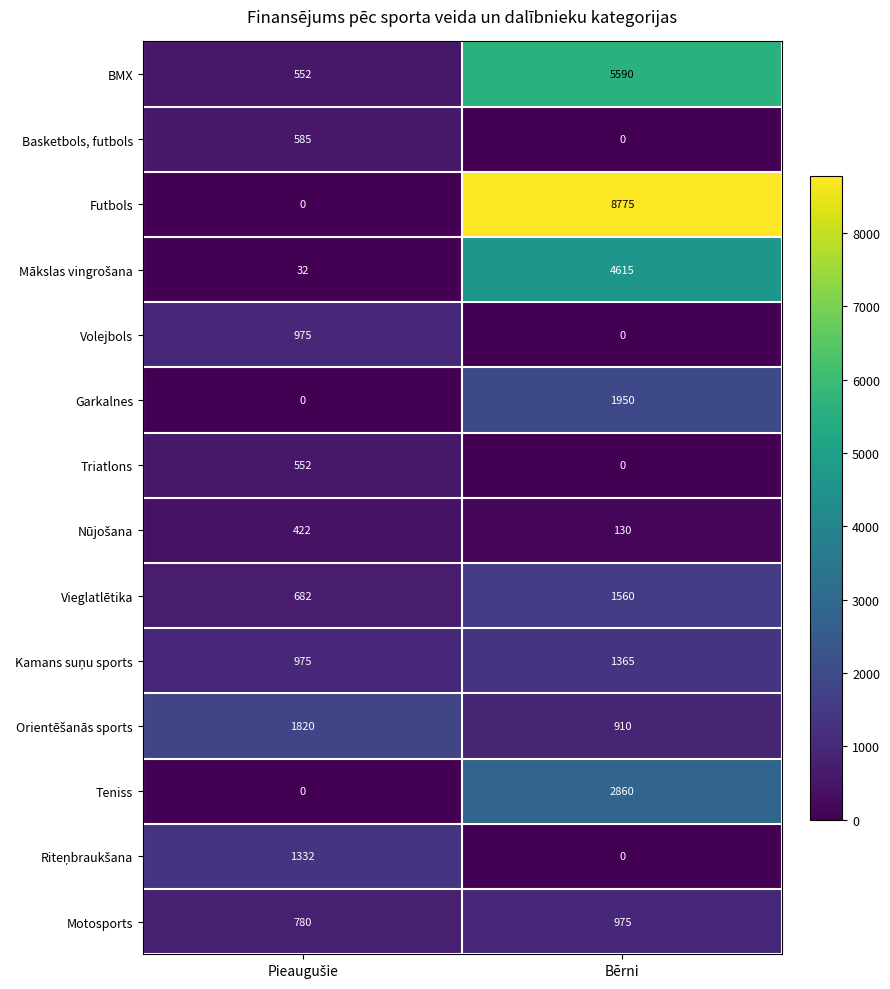

Which series has the largest range (max minus min)?

Futbols